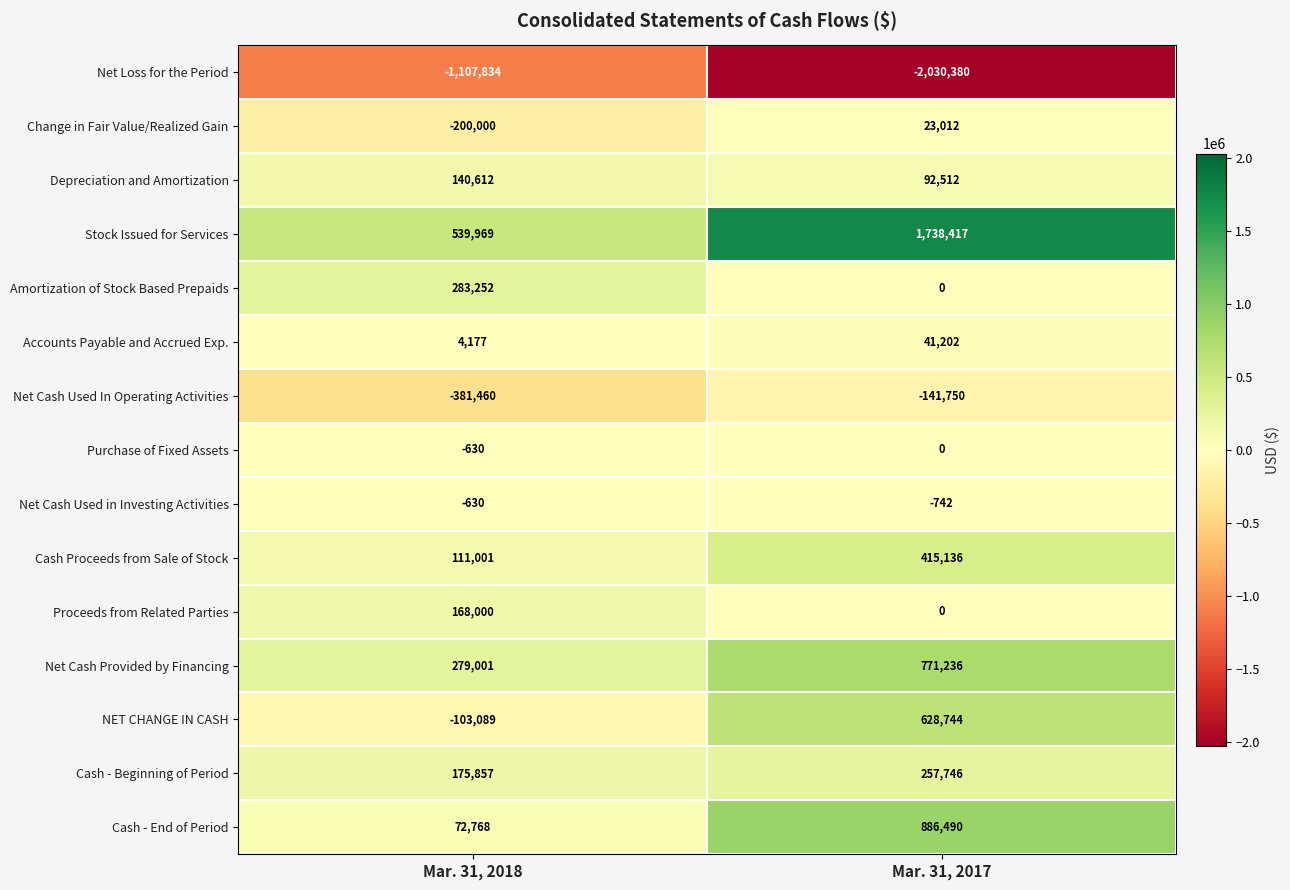

What is the total value across all series at Mar. 31, 2018?

-19006